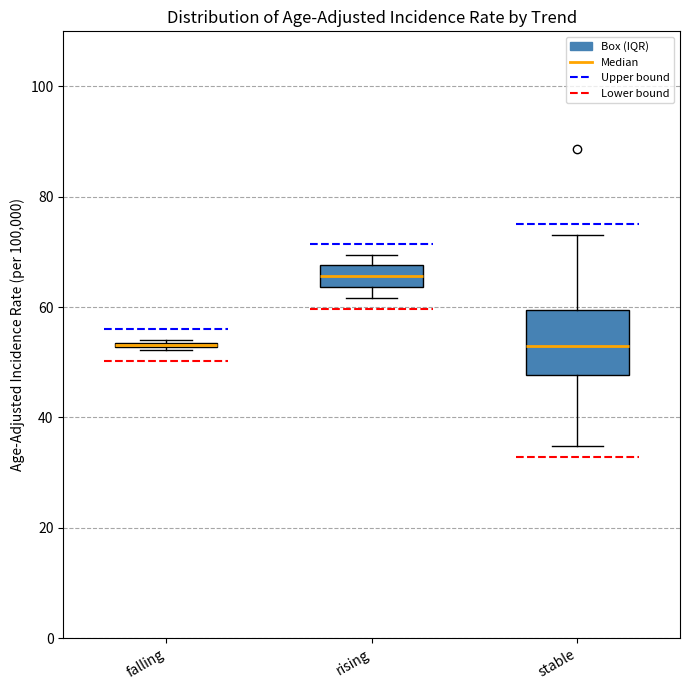

Where is the lower edge of the box for rising on the y-axis? The values are not printed on the chart, so give them approximately, as read against the axis.

64